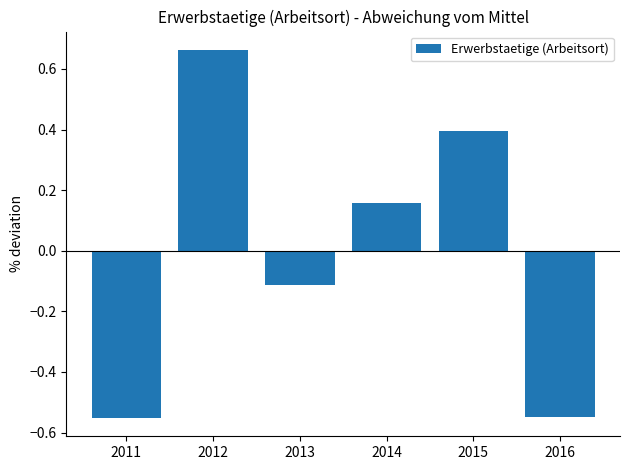

What is the change in value from 2013 to 2016?

-0.4